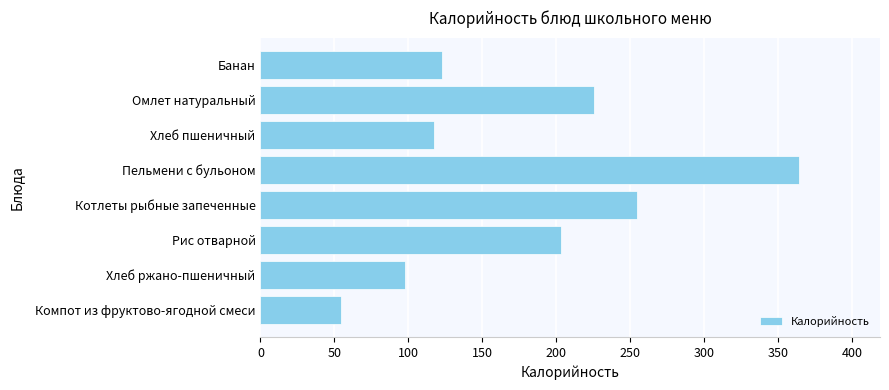

Is it true that the value at Хлеб ржано-пшеничный is 168.5?

False